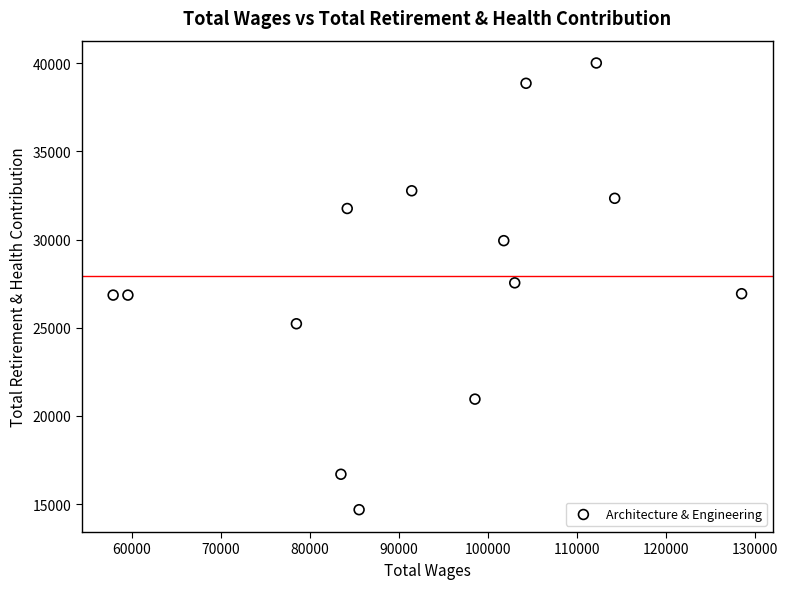

What is the range of X values (max minus min)?

70600